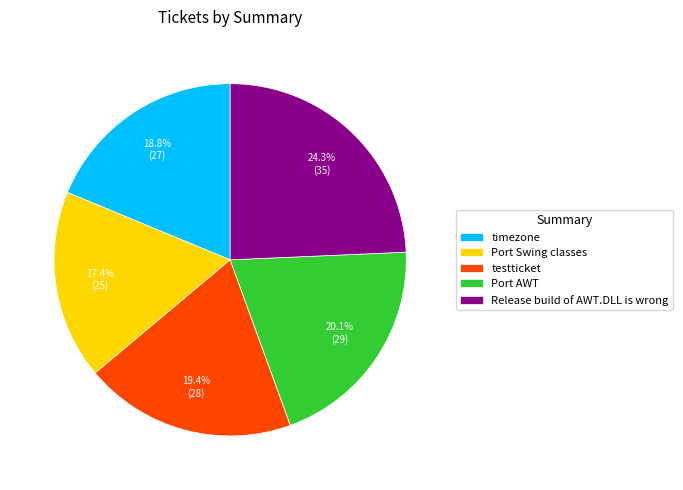

Do testticket and Port Swing classes together represent more than half of the pie?

No